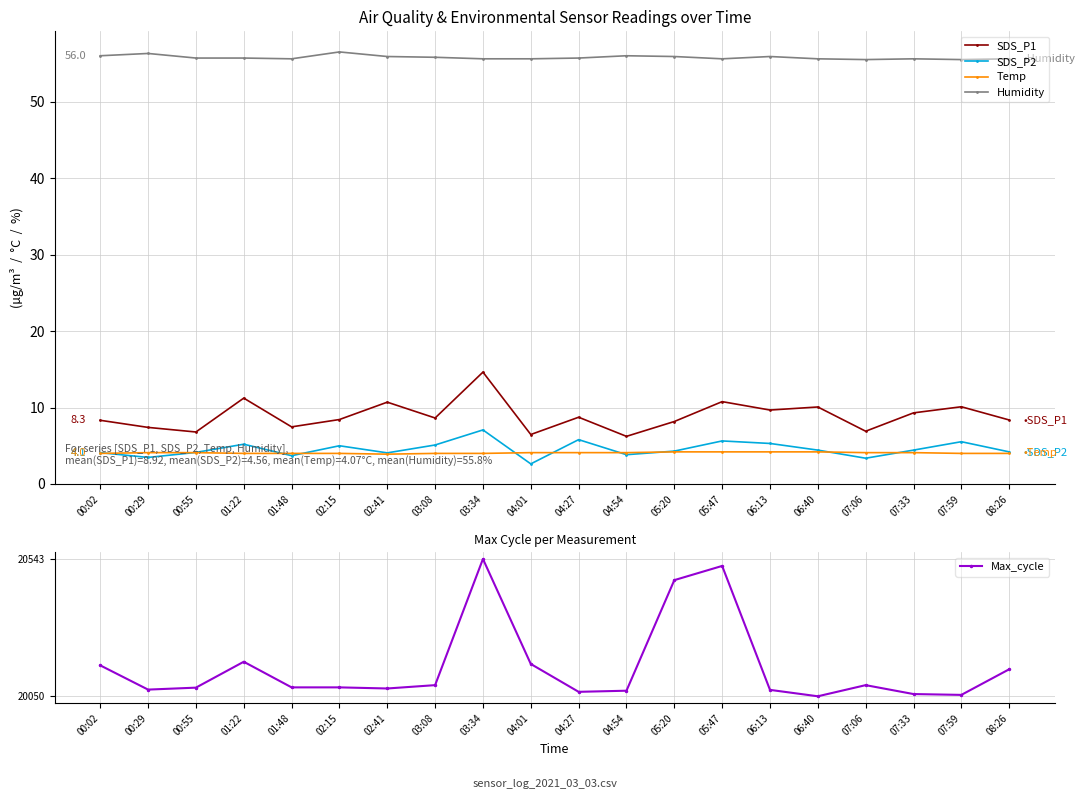

What is the average value of the Humidity series?

55.8